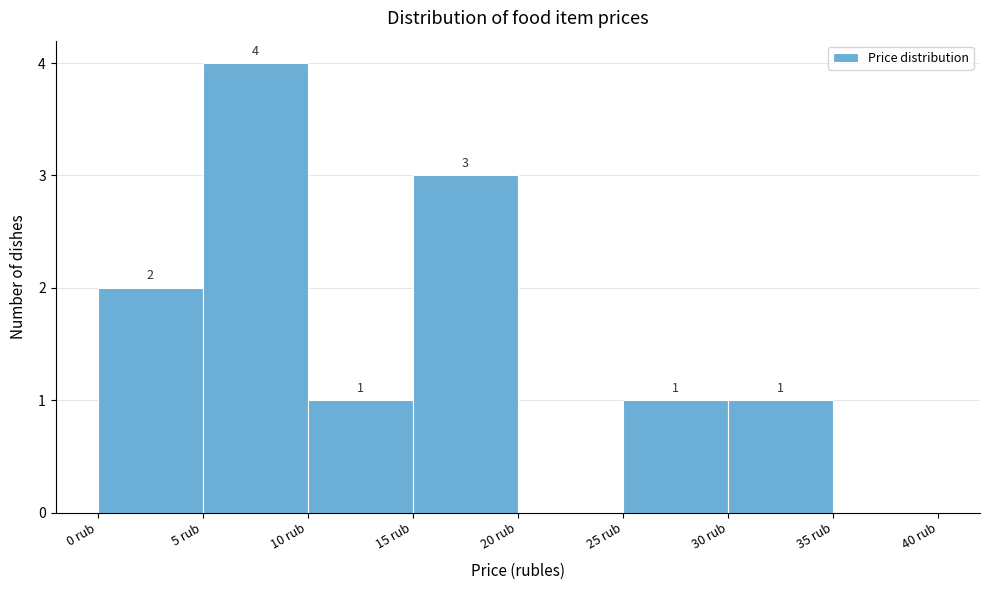

Which range on the x-axis has the tallest bar?

5 to 10